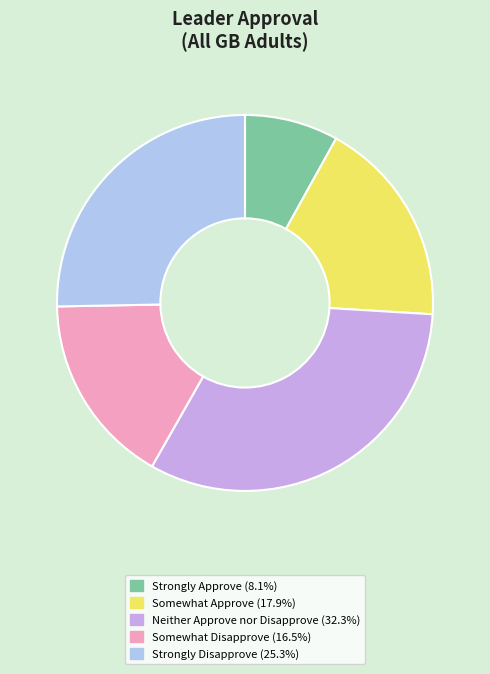

Which slice is the smallest?

Strongly Approve